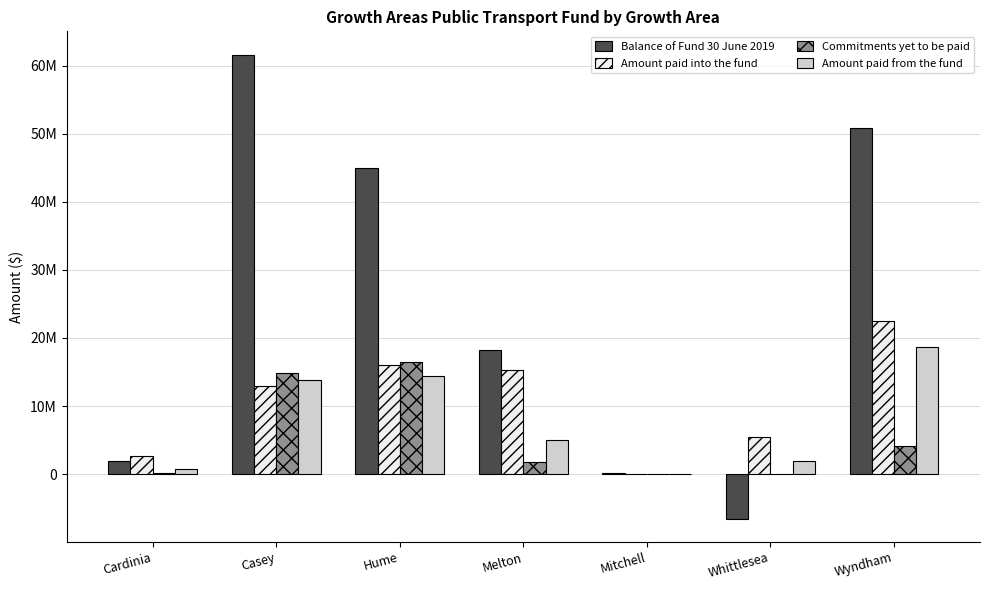

Does the chart contain stacked bars?

No